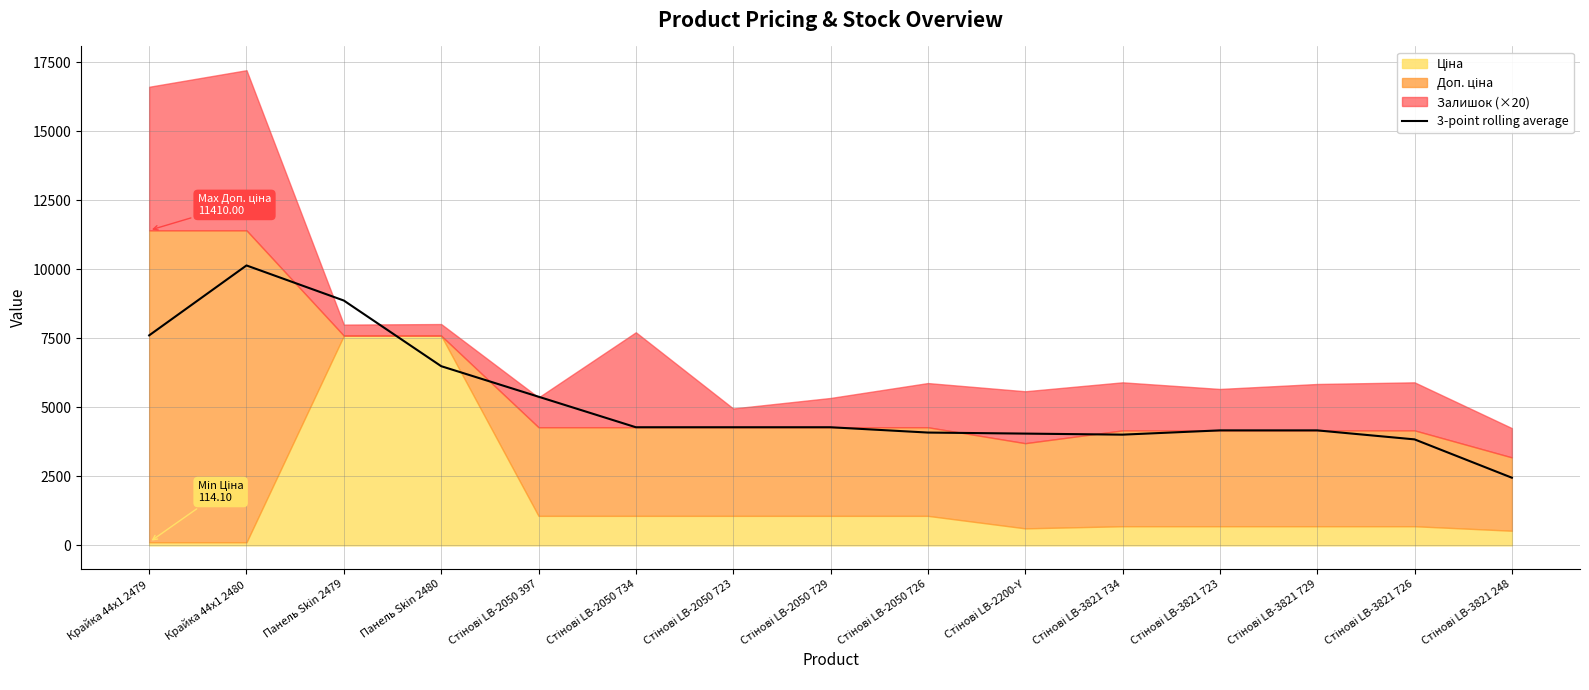

The chart shows a value of 2451.0 at Стінові LB-3821 248. True or false?

True